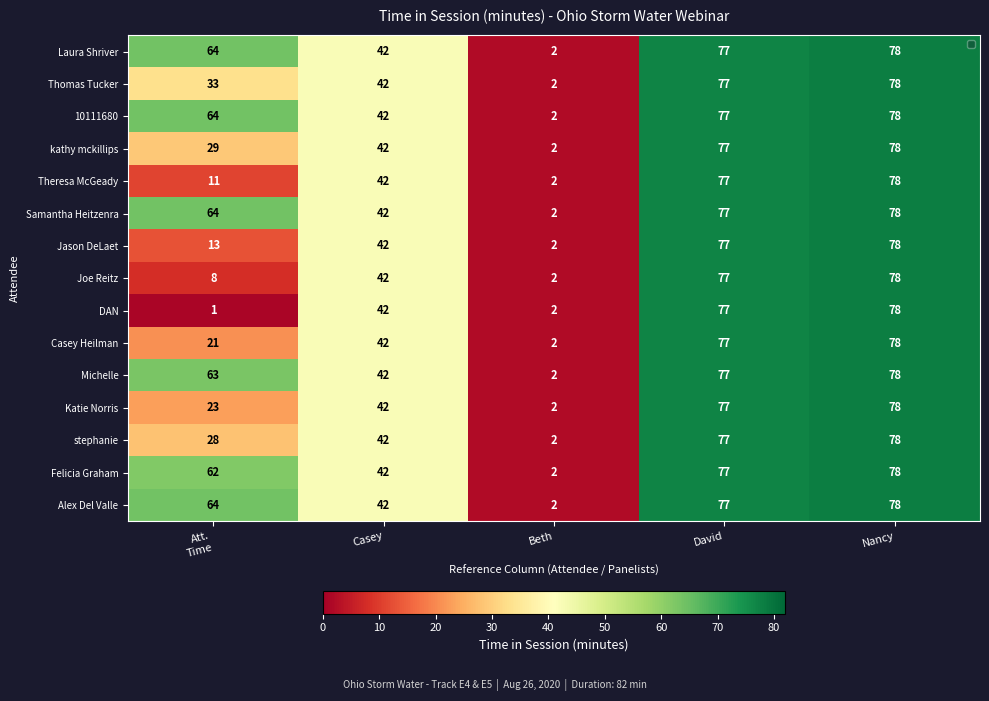

At how many categories does at least one series exceed 59?

3